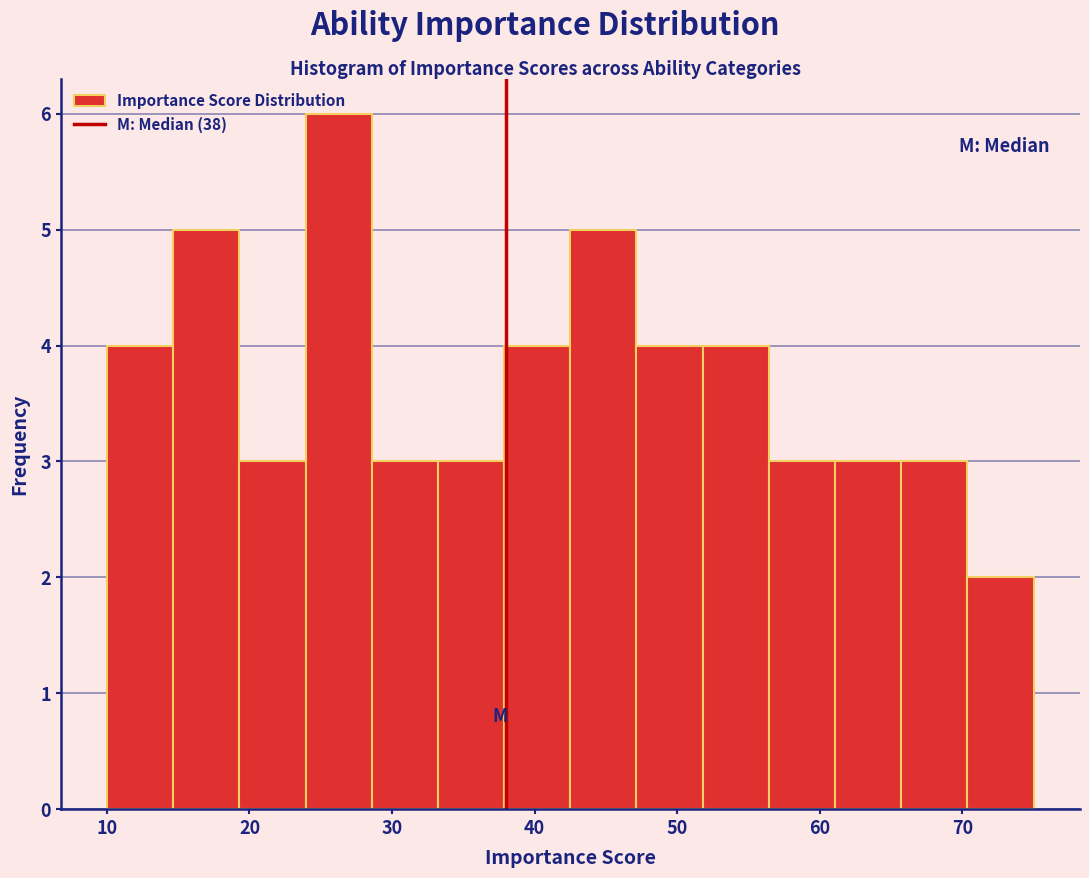

Over which range of the x-axis is the bar tallest?

24 to 29